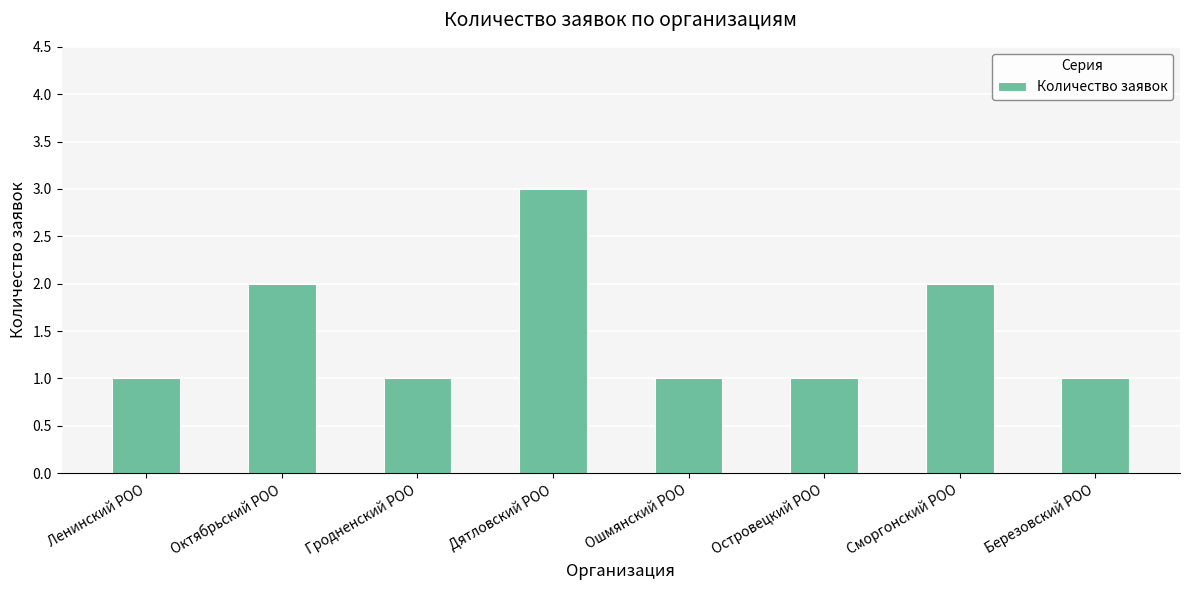

Reading right to left, extract all data points from this chart.

Березовский РОО=1	Сморгонский РОО=2	Островецкий РОО=1	Ошмянский РОО=1	Дятловский РОО=3	Гродненский РОО=1	Октябрьский РОО=2	Ленинский РОО=1